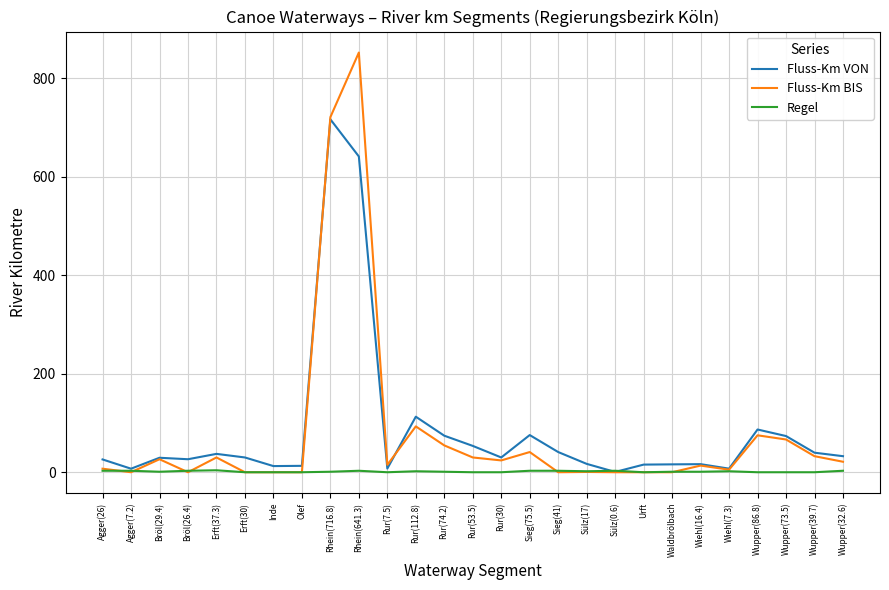

At which category is the sum across all series the highest?

Rhein(641.3)